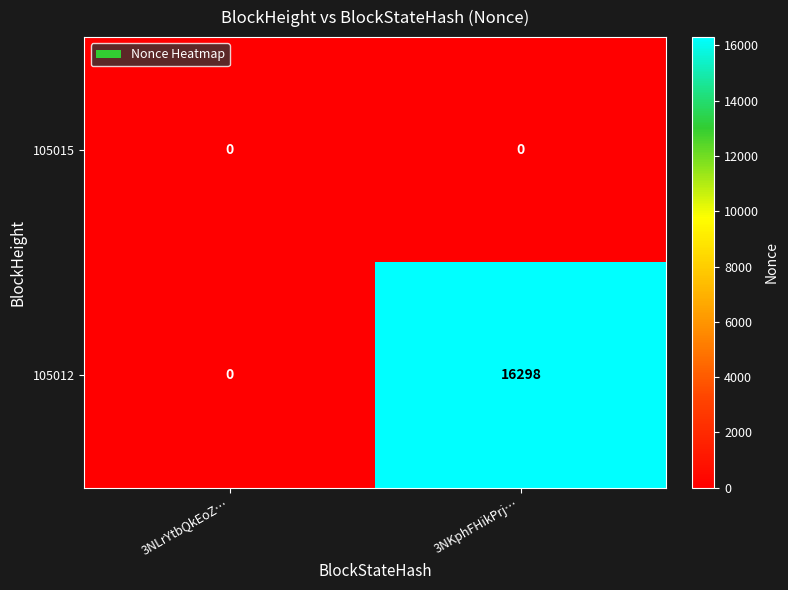

How many categories are shown in the chart?

2